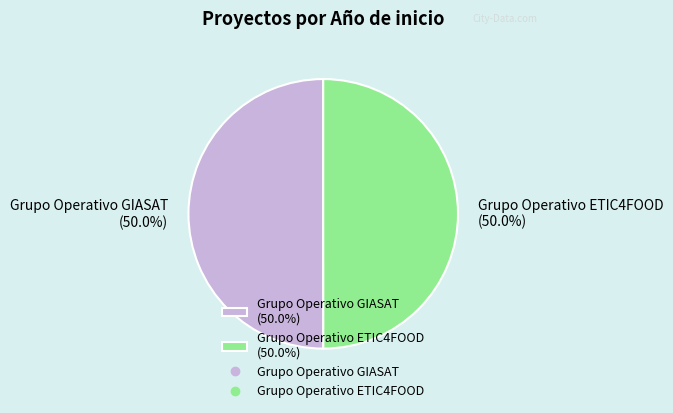

Approximately how many times larger is the value at Grupo Operativo ETIC4FOOD (50.0%) compared to Grupo Operativo GIASAT (50.0%)?

1.0